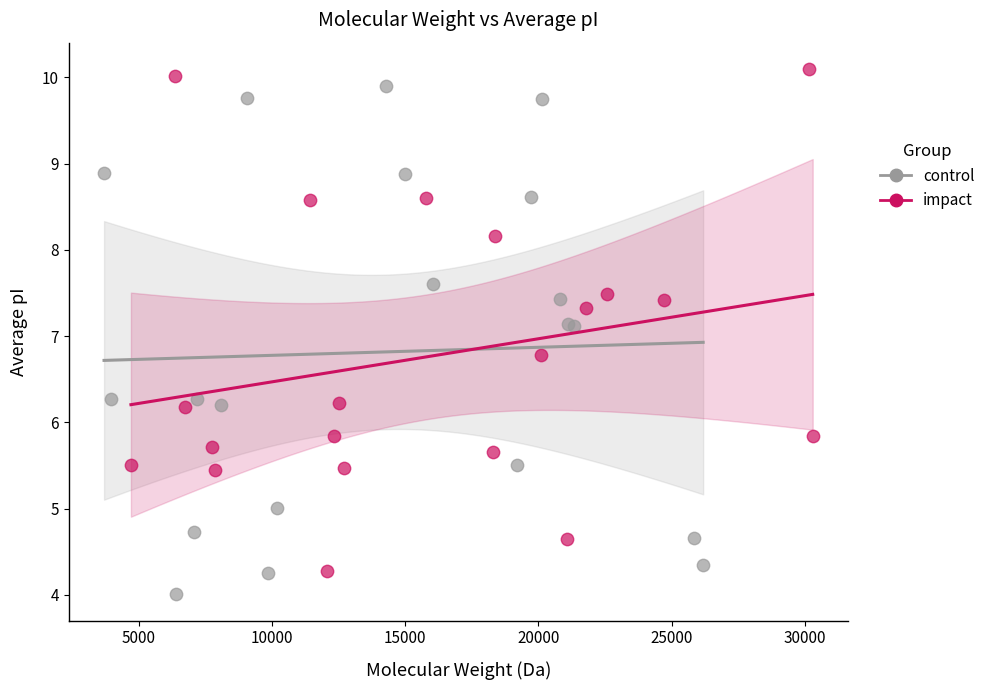

Which series reaches the minimum Y coordinate?

control